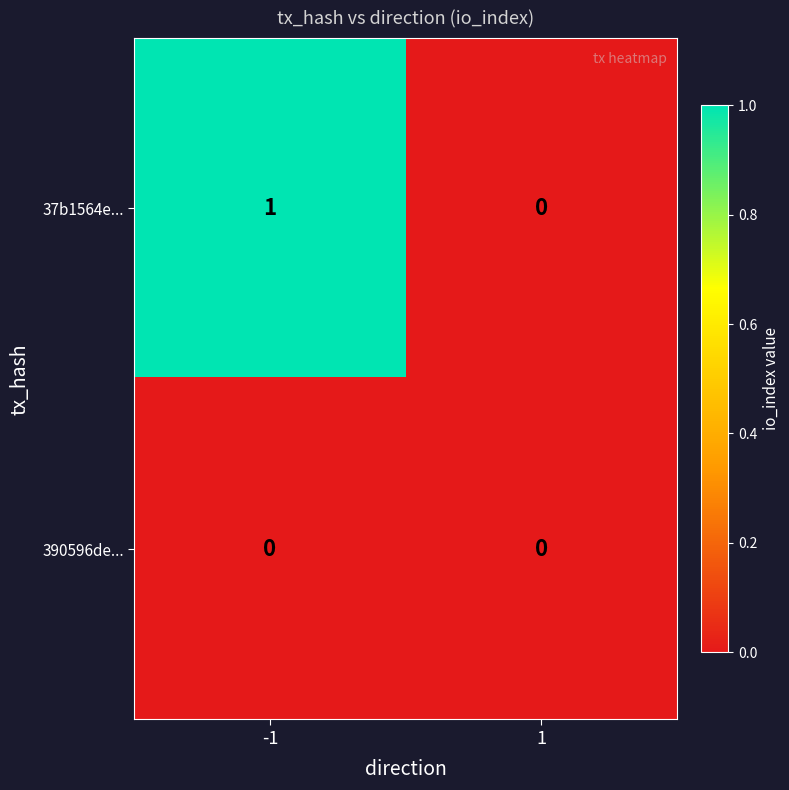

Reading left to right, transcribe all the data shown in this chart.

37b1564e...: -1=1	1=0
390596de...: -1=0	1=0